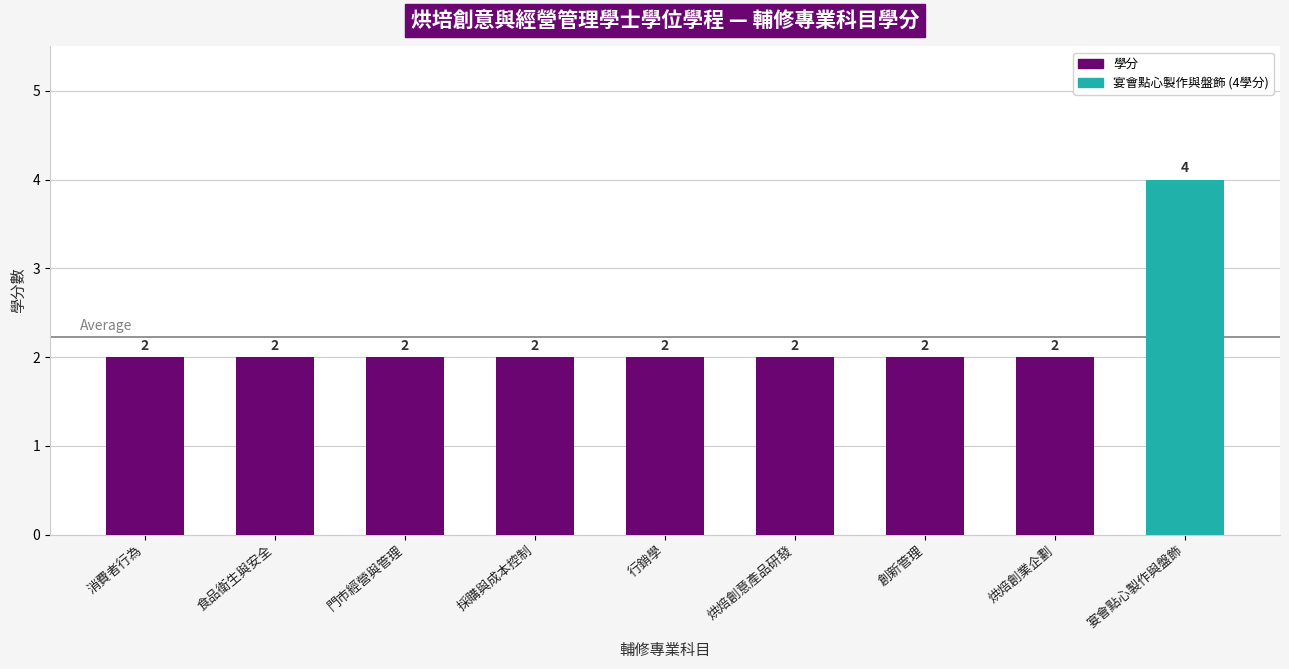

What is the ratio of the value at 採購與成本控制 to the value at 創新管理?

1.0